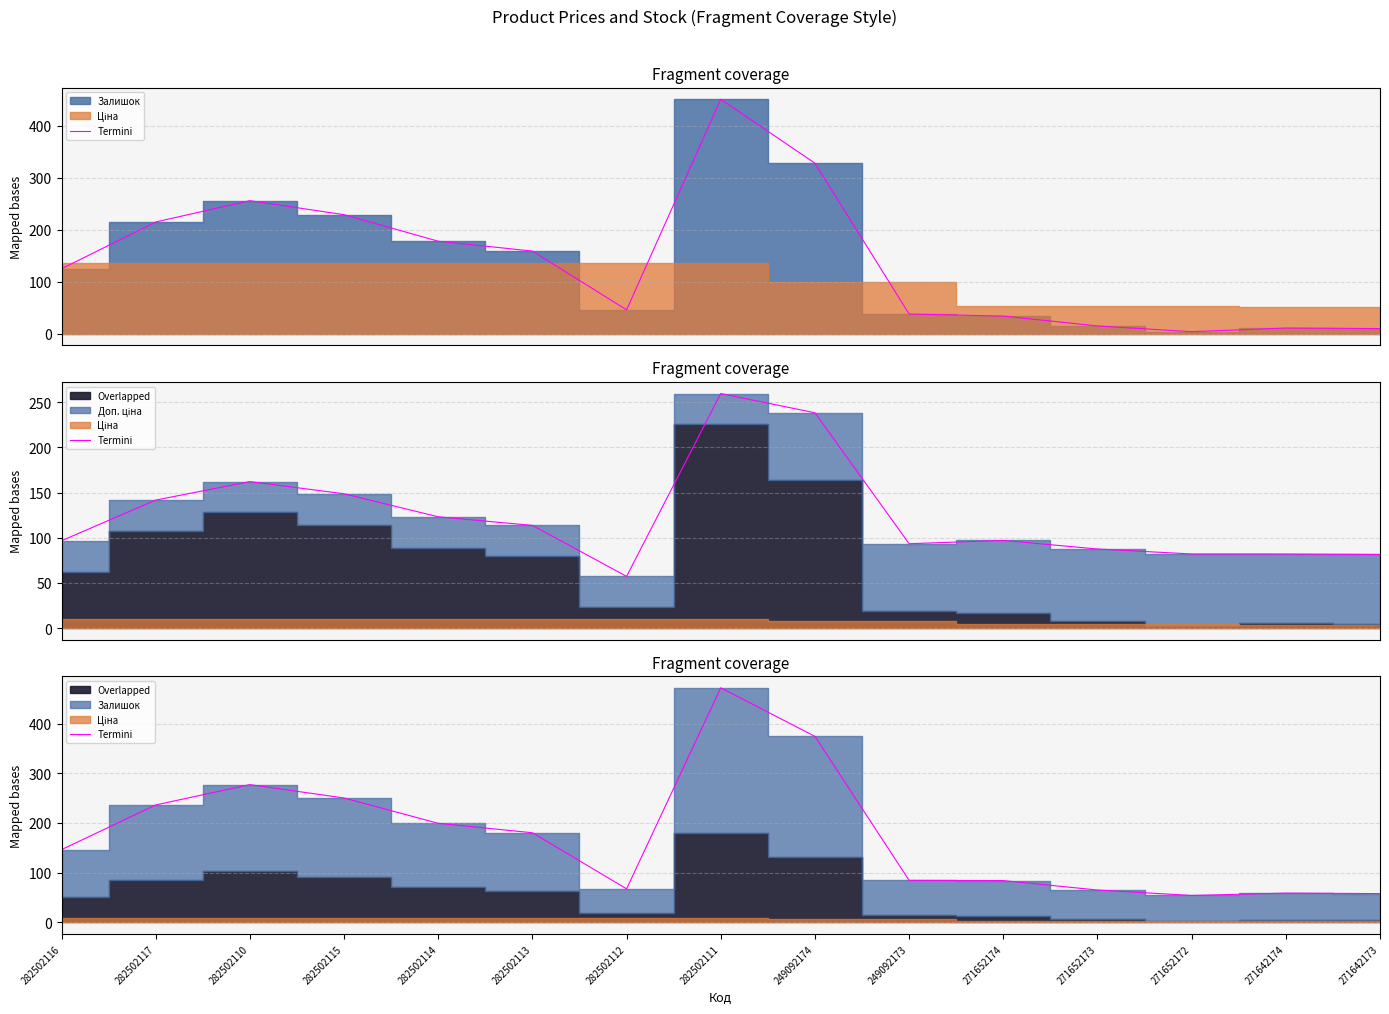

What is the ratio of the value at 282502110 to the value at 271642173?

4.8